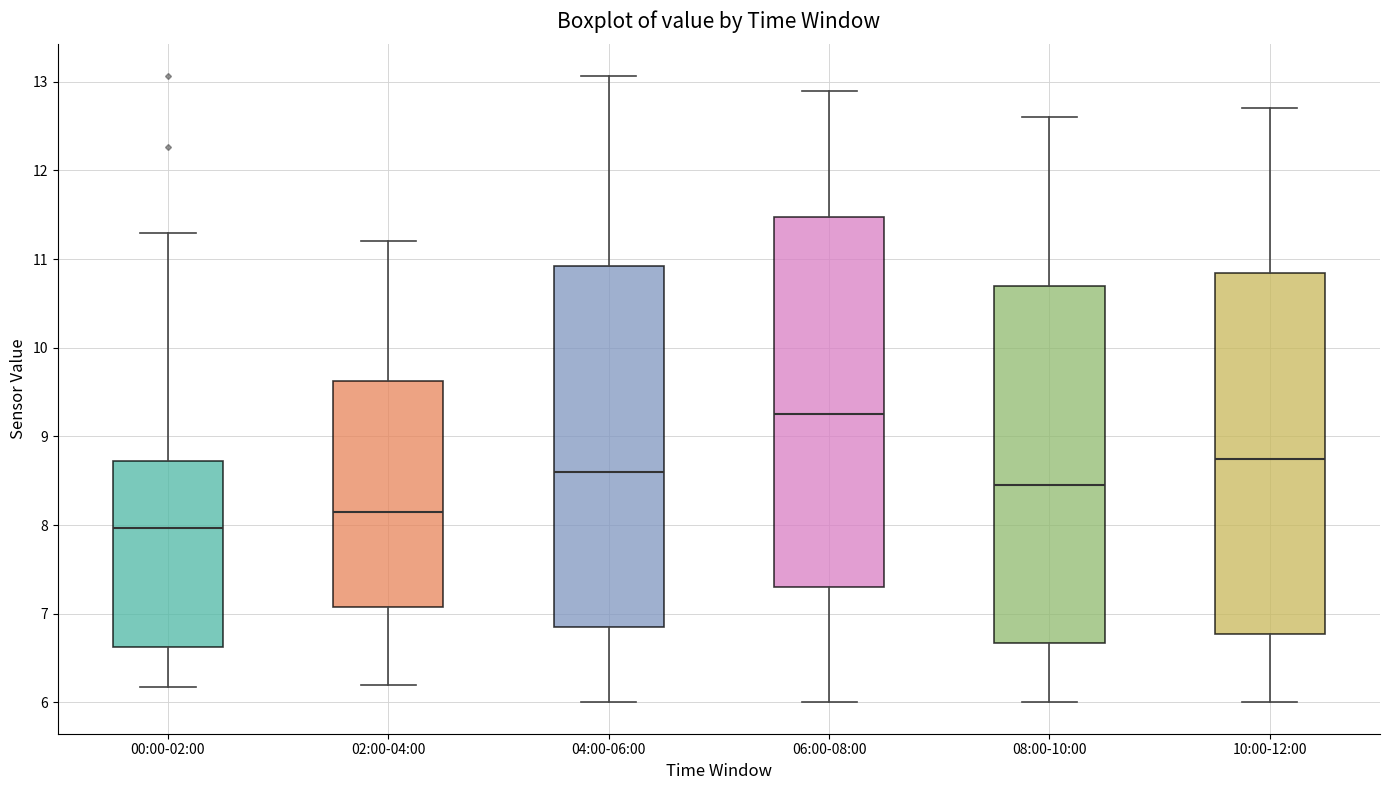

Where does the lower whisker of the box for 06:00-08:00 end on the y-axis? The values are not printed on the chart, so give them approximately, as read against the axis.

6.0